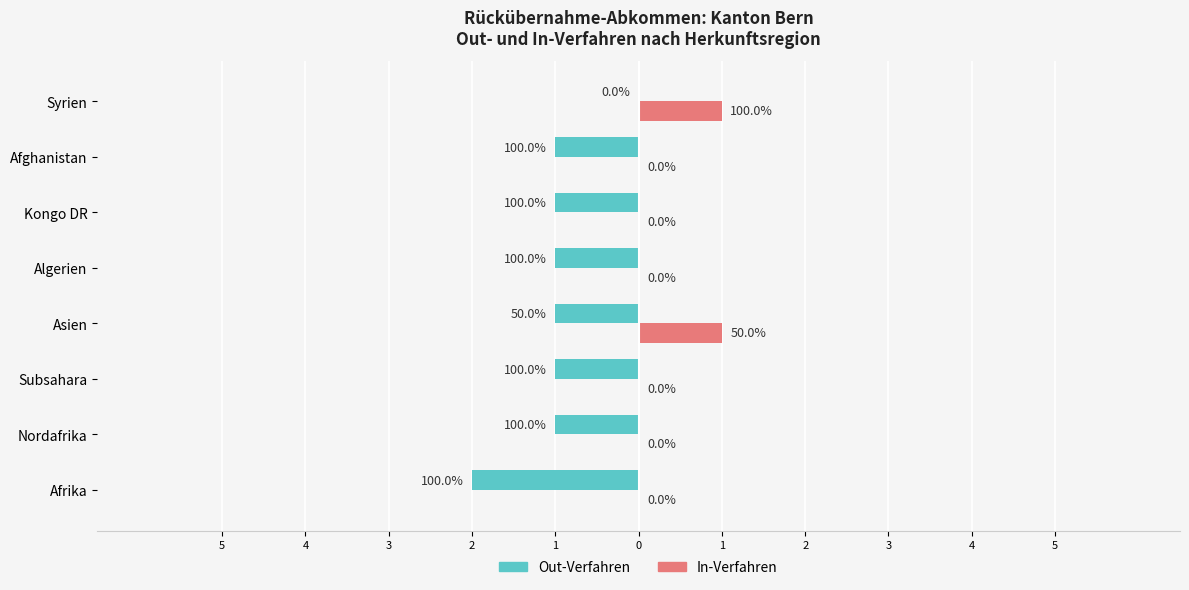

What are all the series names shown in the legend?

Out-Verfahren, In-Verfahren